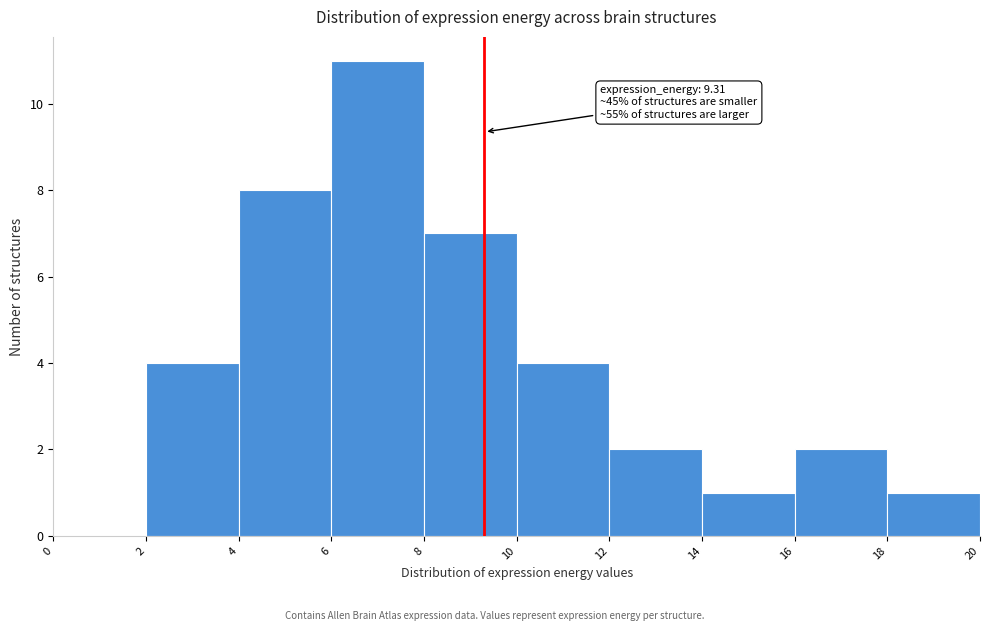

Which range on the x-axis has the tallest bar?

6 to 8